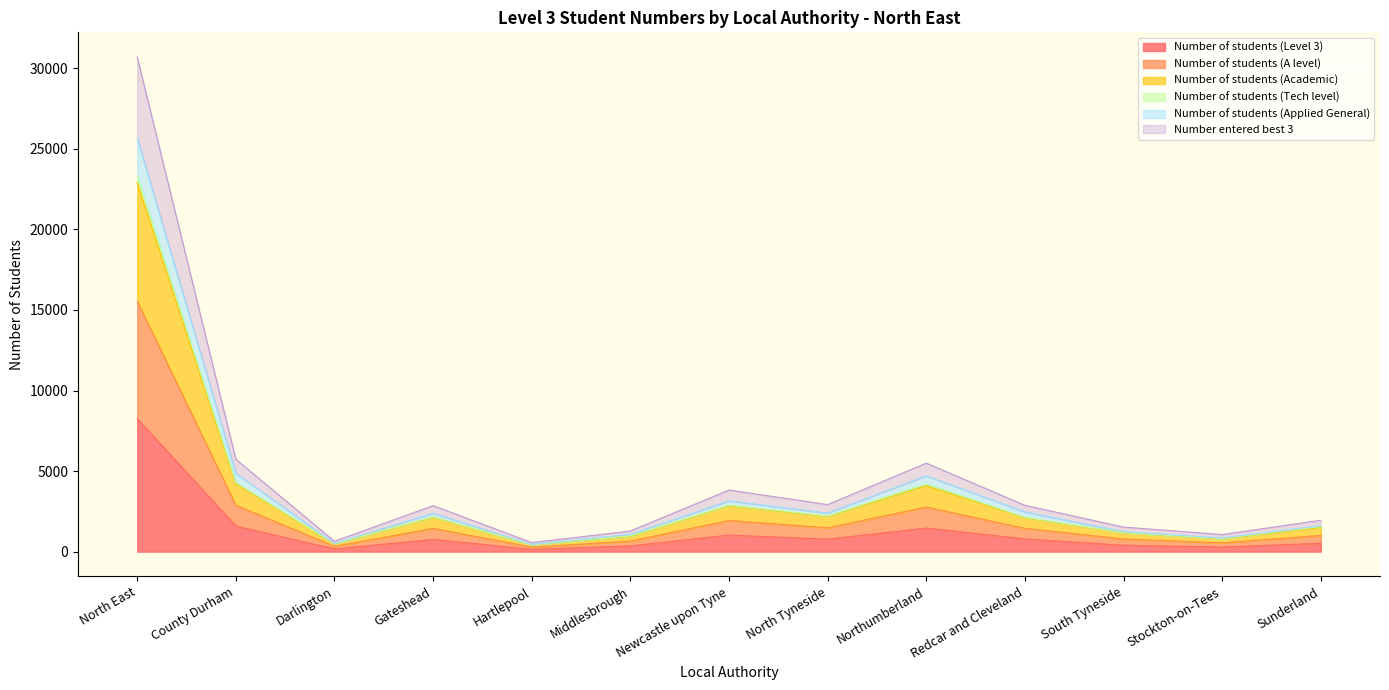

What is the label of the 1st point from the left?

North East